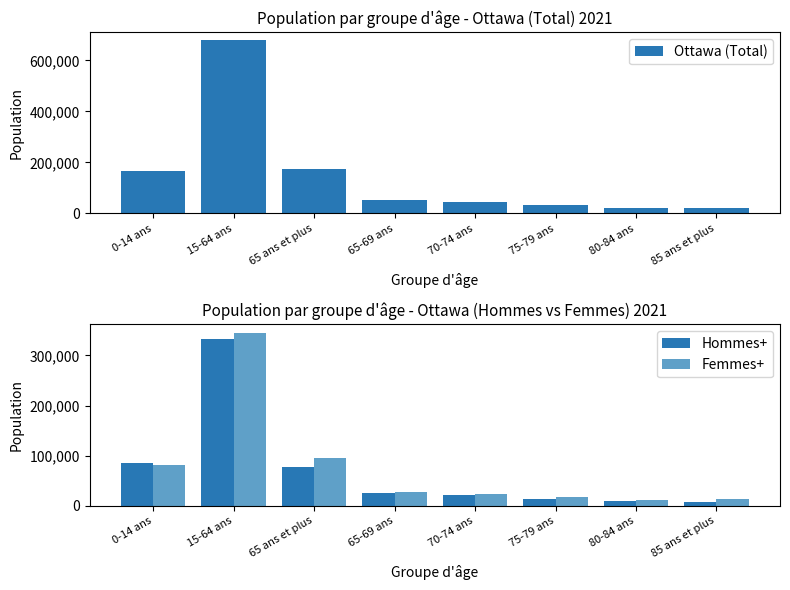

What position from the right is 80-84 ans?

2